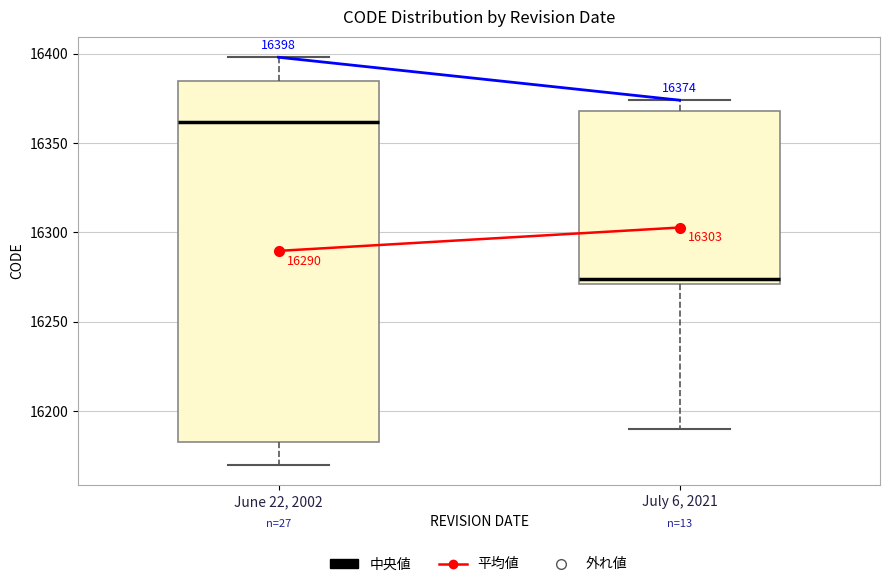

Which box's median line is the lowest?

July 6, 2021